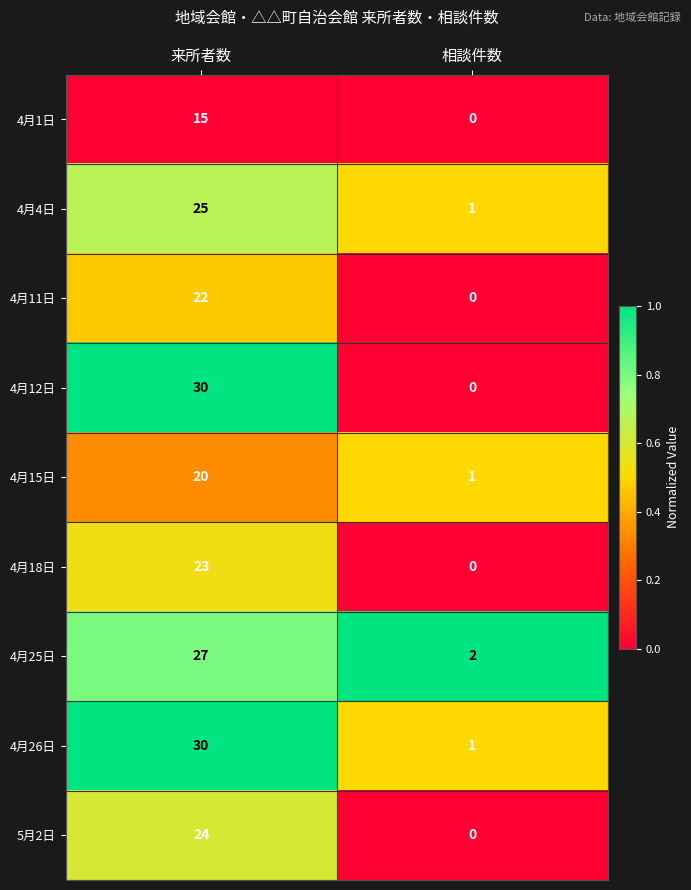

Which series has the largest total across all categories?

4月26日